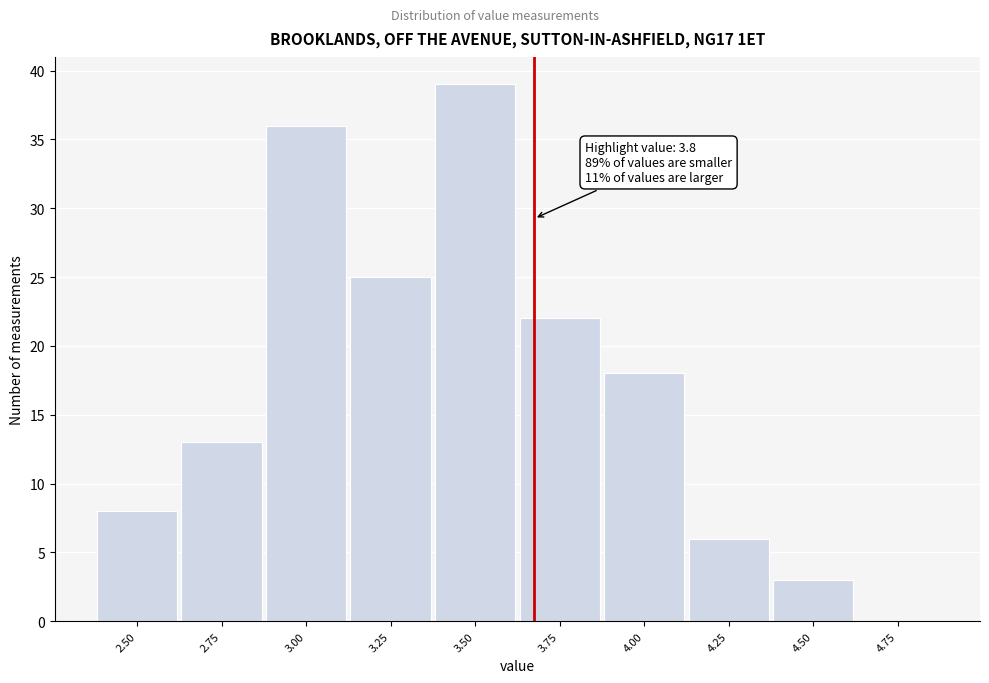

Reading left to right, extract all data points from this chart.

2.50=8	2.75=13	3.00=36	3.25=25	3.50=39	3.75=22	4.00=18	4.25=6	4.50=3	4.75=0